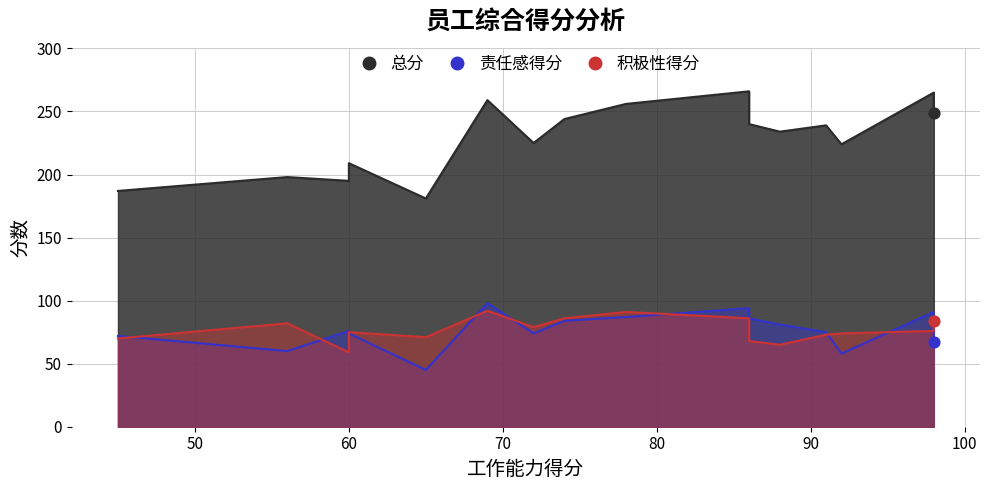

What are all the series names shown in the legend?

总分, 责任感得分, 积极性得分